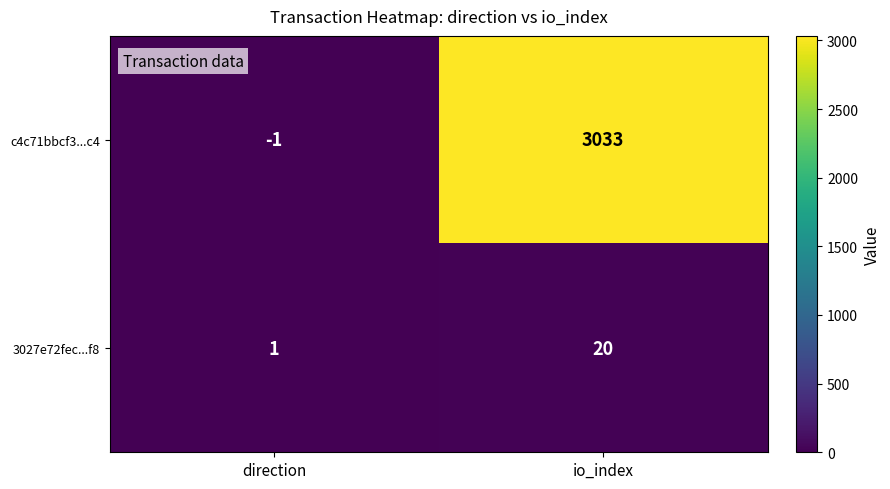

What is the spread (max minus min) of values at io_index?

3013